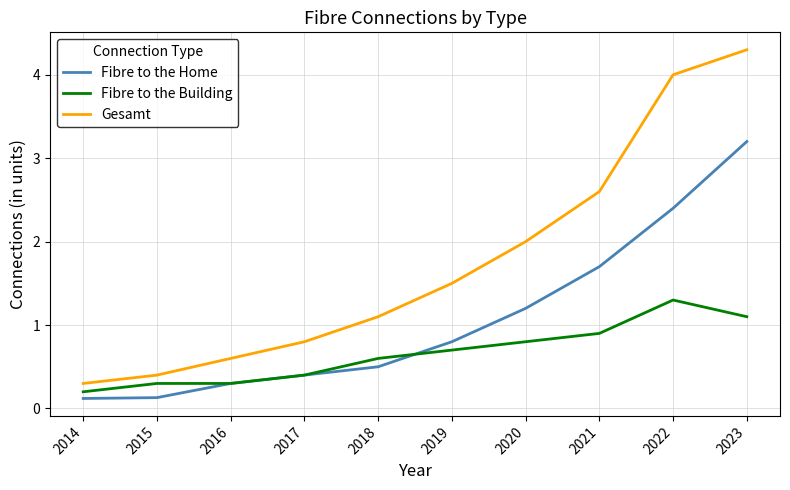

The value of Gesamt at 2019 is 1.5. True or false?

True